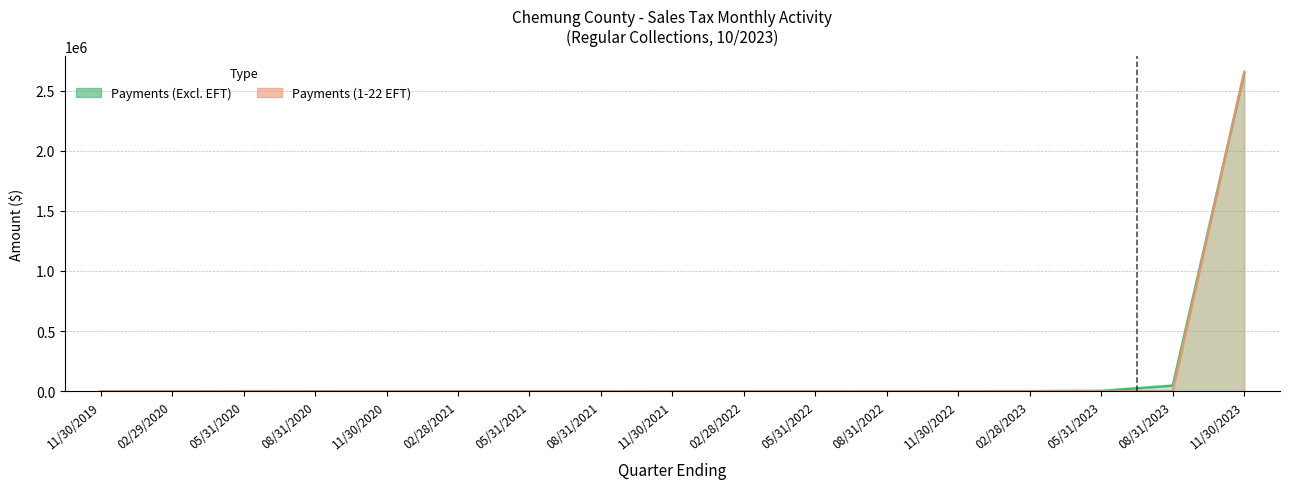

Does the chart display data point markers on the line(s)?

No